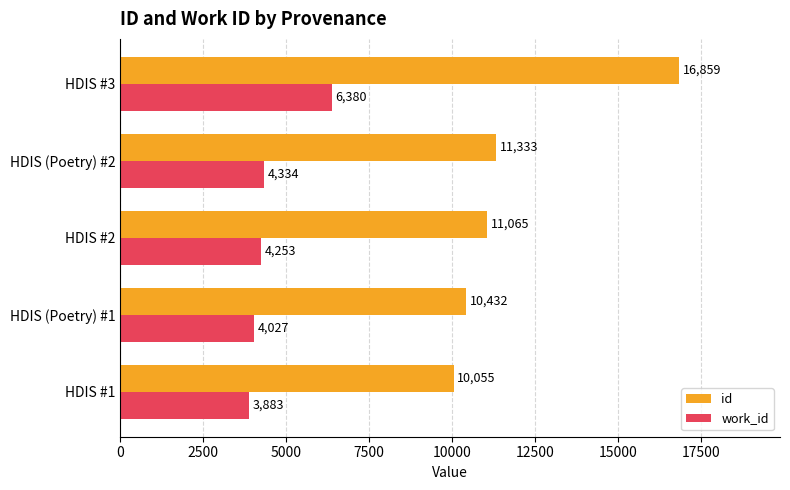

Between HDIS (Poetry) #1 and HDIS #3, which series saw the biggest shift?

id